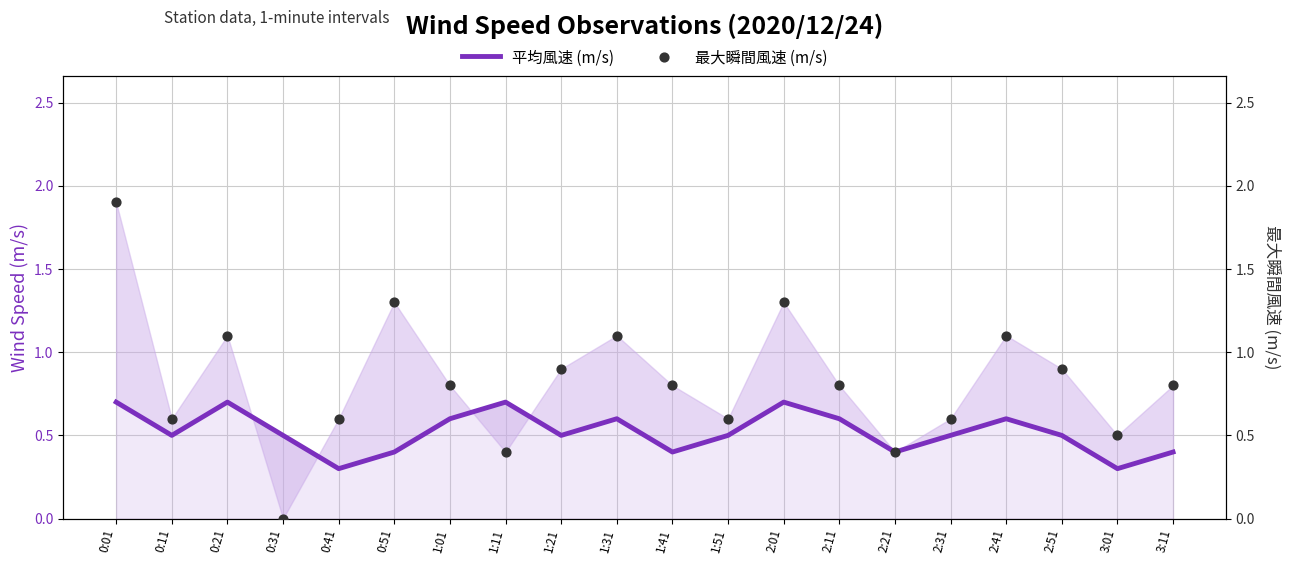

Is the value of 平均風速 (m/s) at 2:31 greater than the value of 最大瞬間風速 (m/s) at 1:51?

No